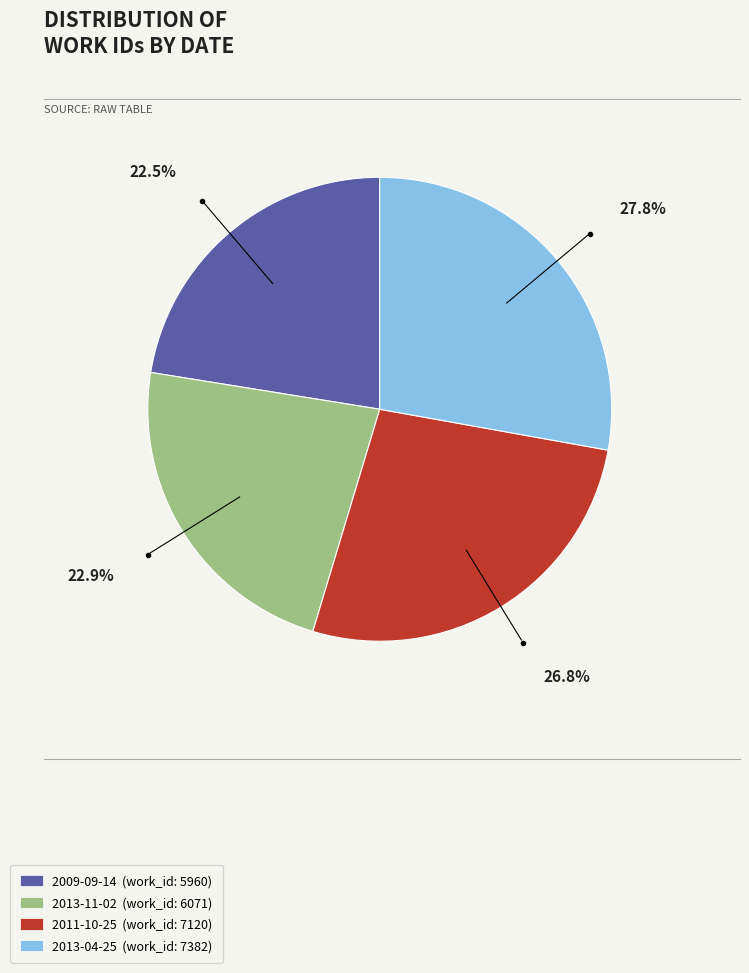

Do 2011-10-25 and 2013-04-25 together represent more than half of the pie?

Yes